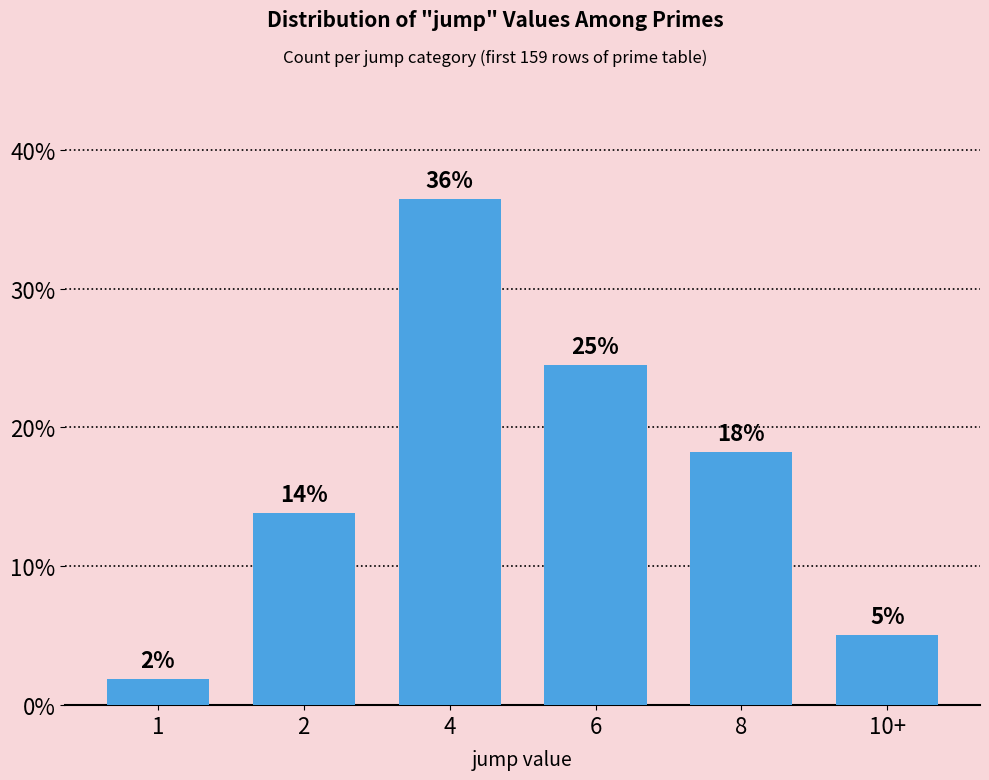

Between 4 and 8, which is larger?

4